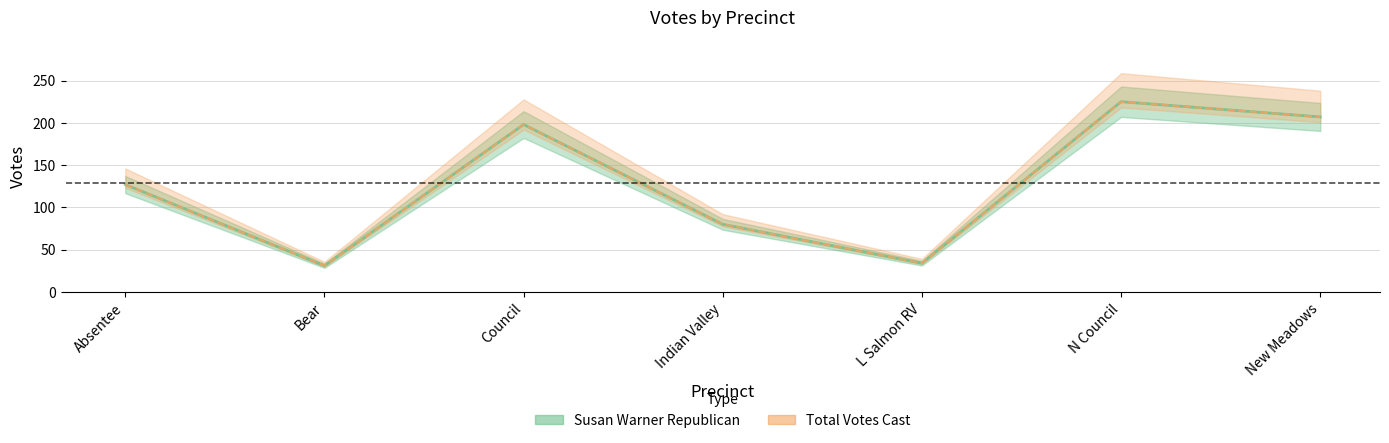

At how many categories does at least one series exceed 224?

1